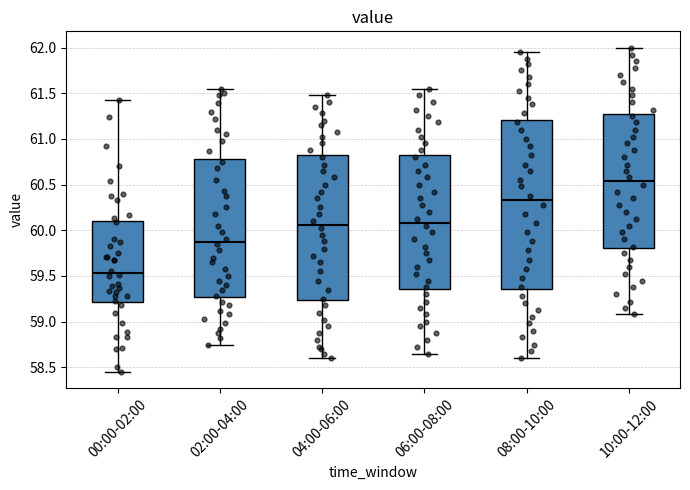

Where is the upper edge of the box for 02:00-04:00 on the y-axis? The values are not printed on the chart, so give them approximately, as read against the axis.

60.80